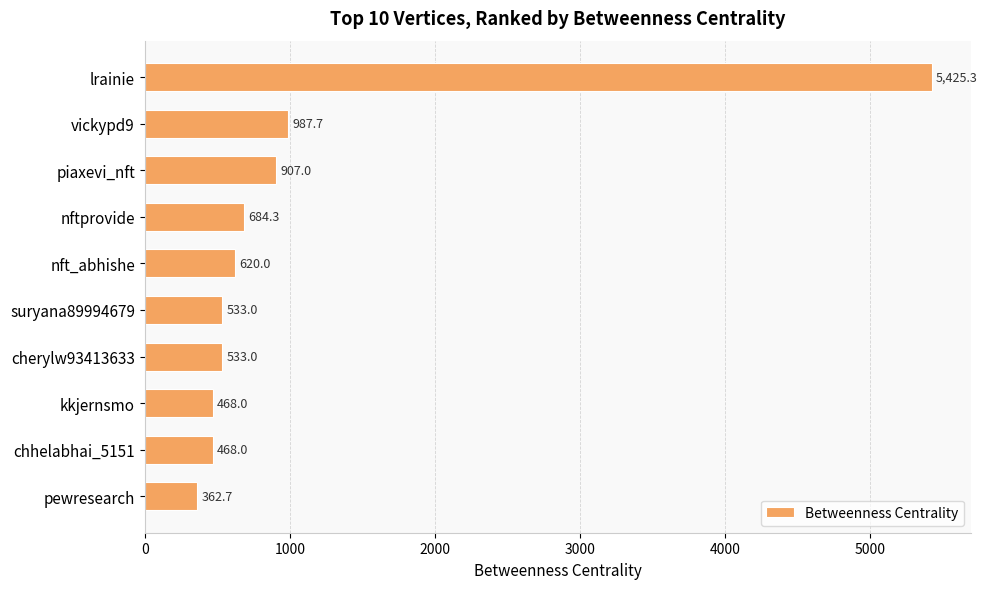

Reading top to bottom, what are all the values shown in this chart?

5425.3	987.7	907.0	684.3	620.0	533.0	533.0	468.0	468.0	362.7